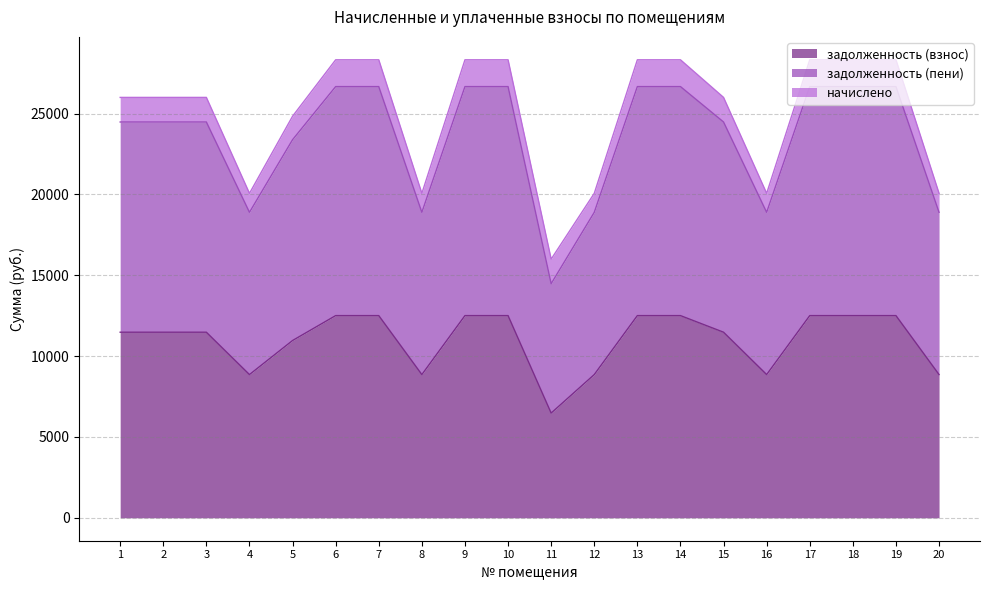

True or false: задолженность (пени) has a value of 39420.1 at 19.

False